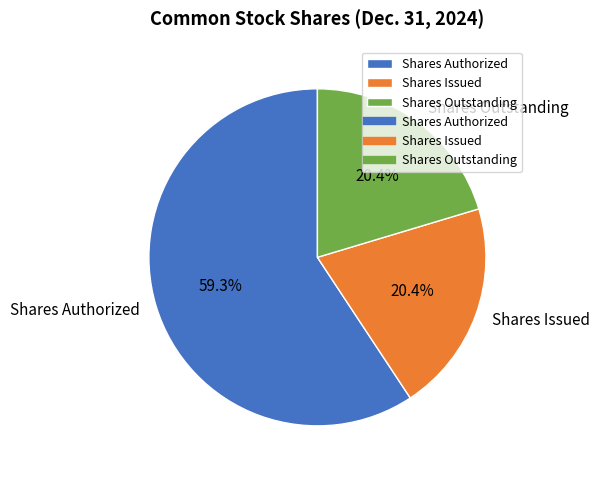

How many slices are in this pie chart?

3